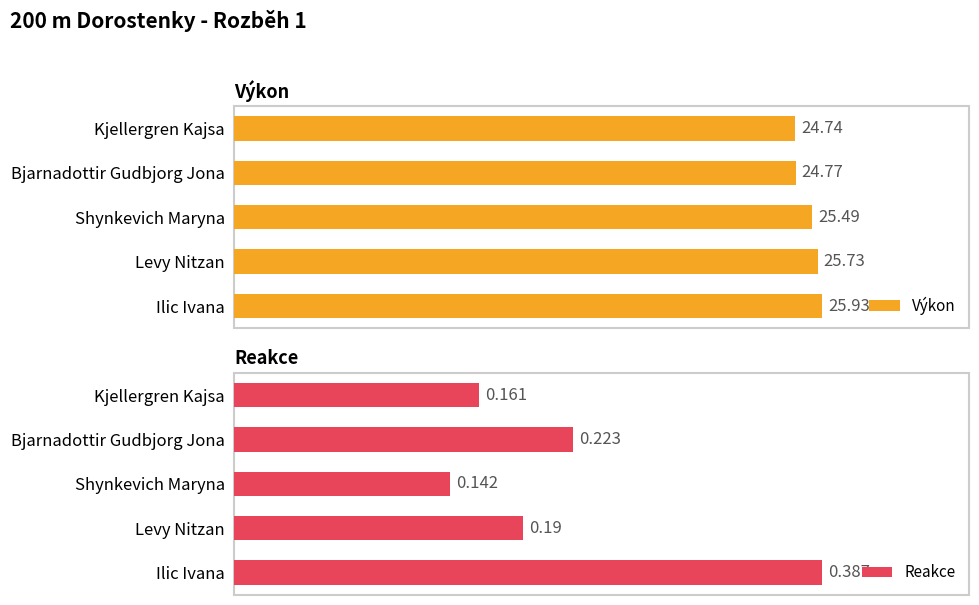

List the series in order of their overall mean, highest first.

Výkon, Reakce